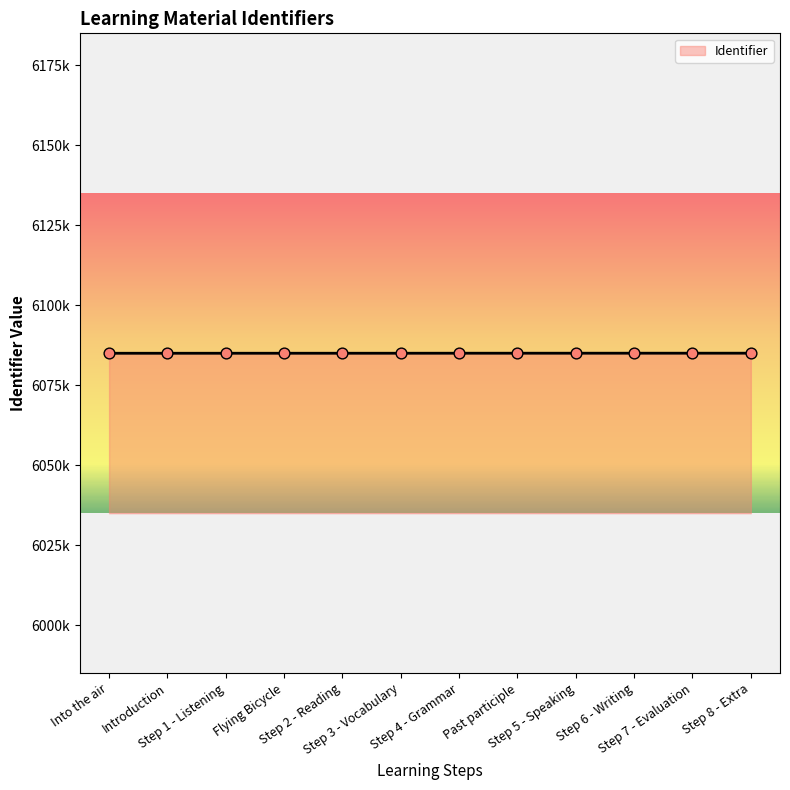

Which has a higher value, Step 2 - Reading or Introduction?

Step 2 - Reading